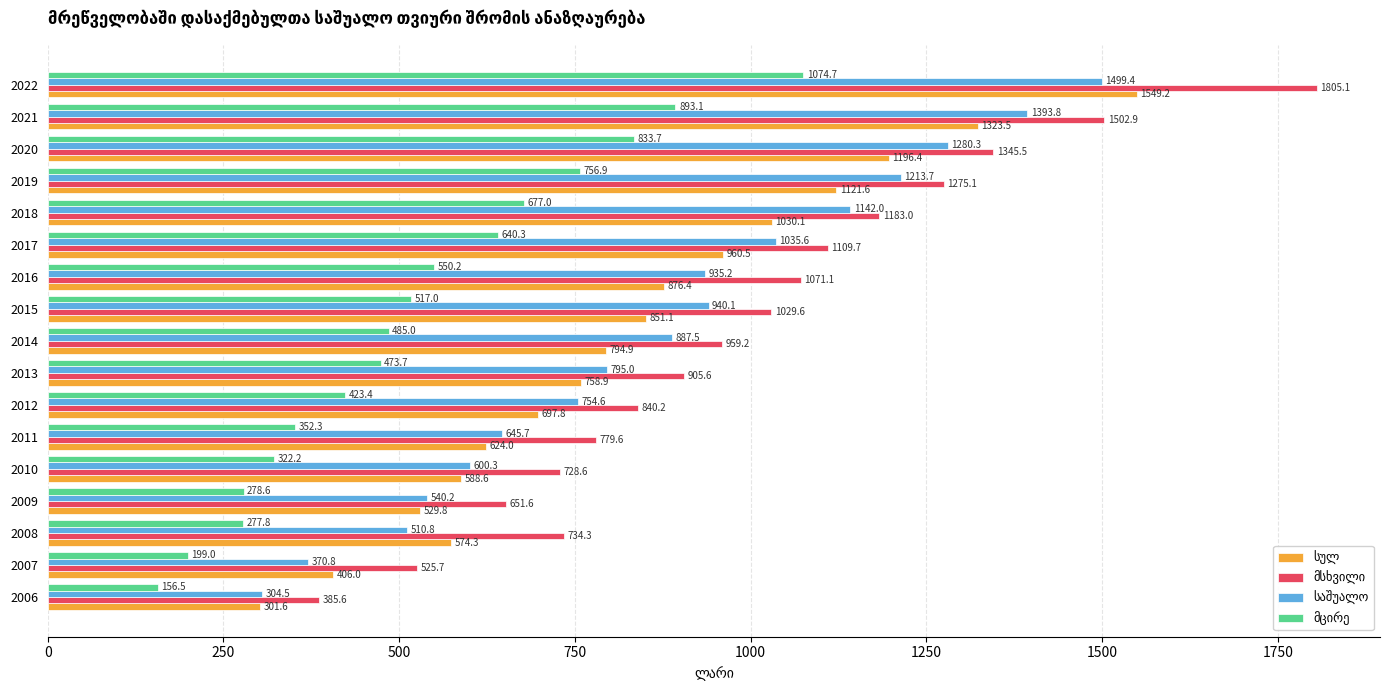

What is the minimum value shown in the chart?

156.5